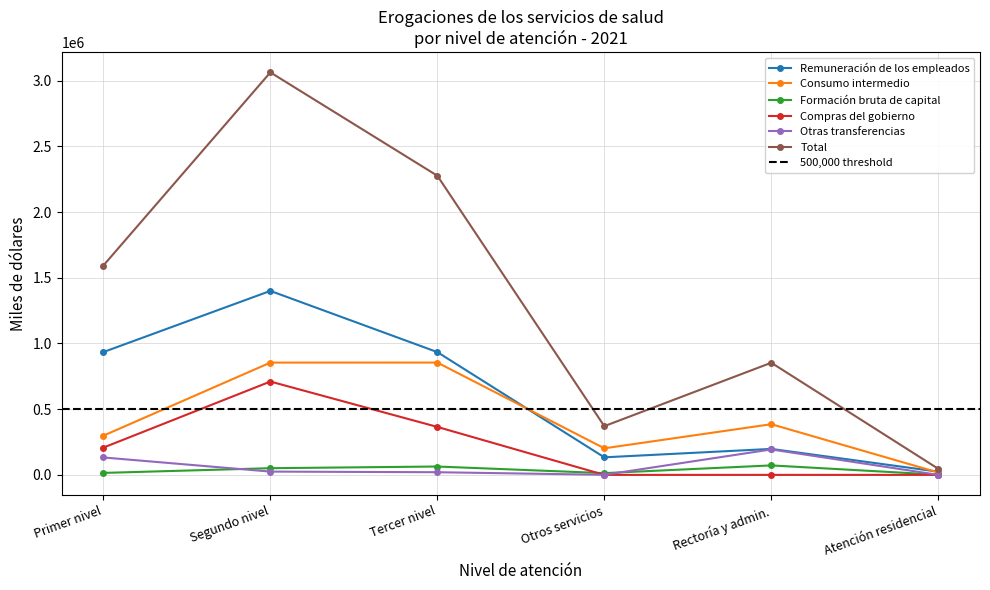

Reading left to right, list all the values displayed in this chart.

Remuneración de los empleados: 934648	1400093	934354	133665	197748	24434
Consumo intermedio: 298497	854485	854830	202277	385769	18188
Formación bruta de capital: 15080	50964	63703	13471	72189	1470
Compras del gobierno: 207733	710349	365063	0	0	0
Otras transferencias: 132618	25104	20320	746	193707	72
Total: 1593312	3062908	2276396	370797	853387	46451